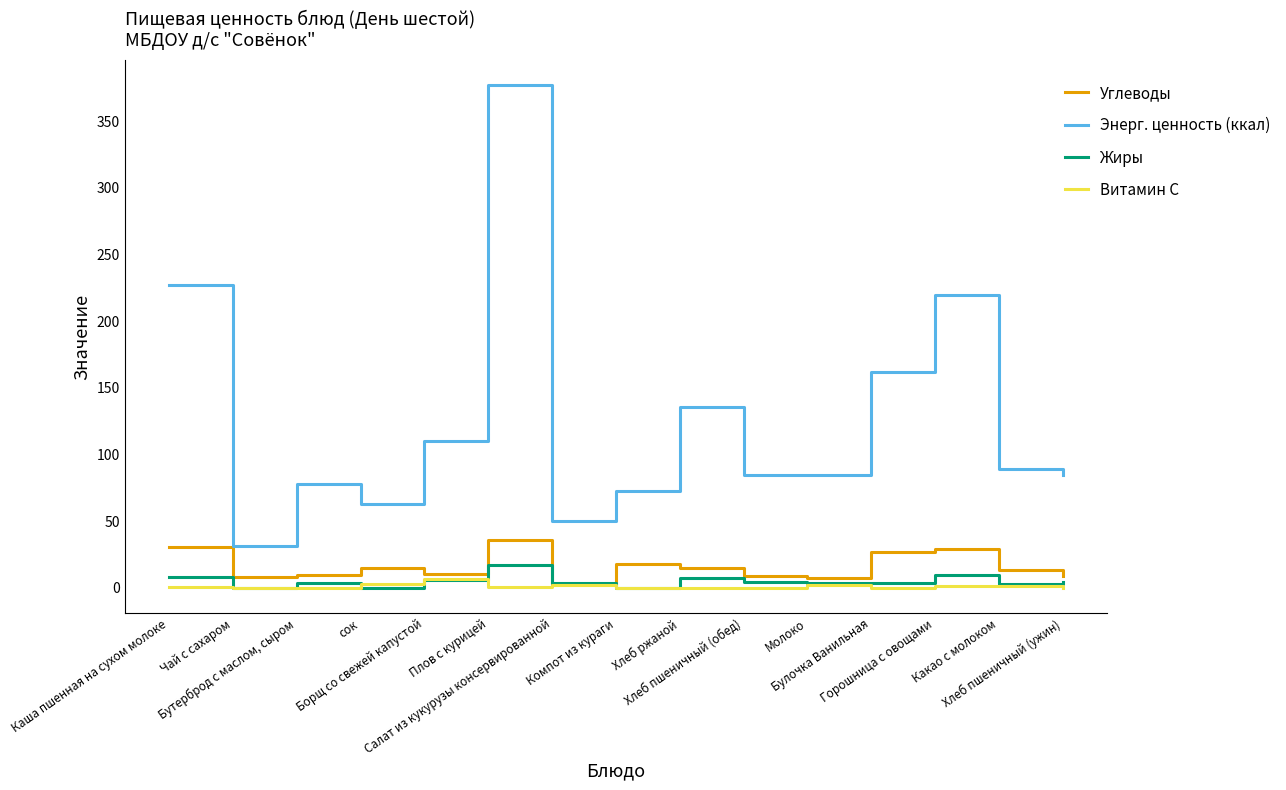

Where is the first local minimum for Жиры?

Чай с сахаром